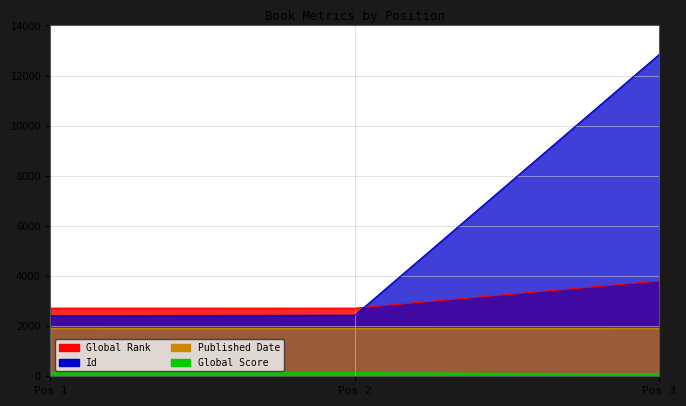

Between Pos 2 and Pos 3, which series saw the biggest shift?

Id